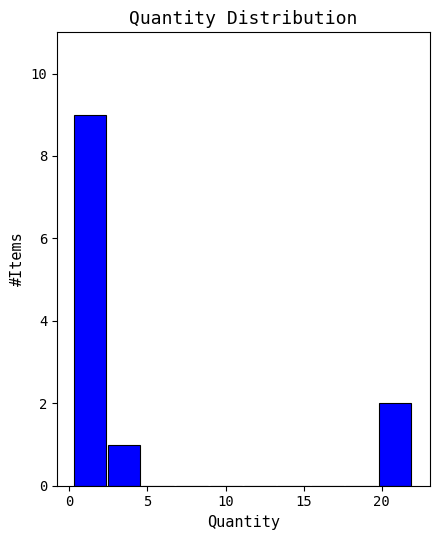

How tall is the bar that spans 2.5 to 4.5 on the x-axis? Neither the bar edges nor the heights are printed on the chart, so give them approximately, as read against the axes.

1